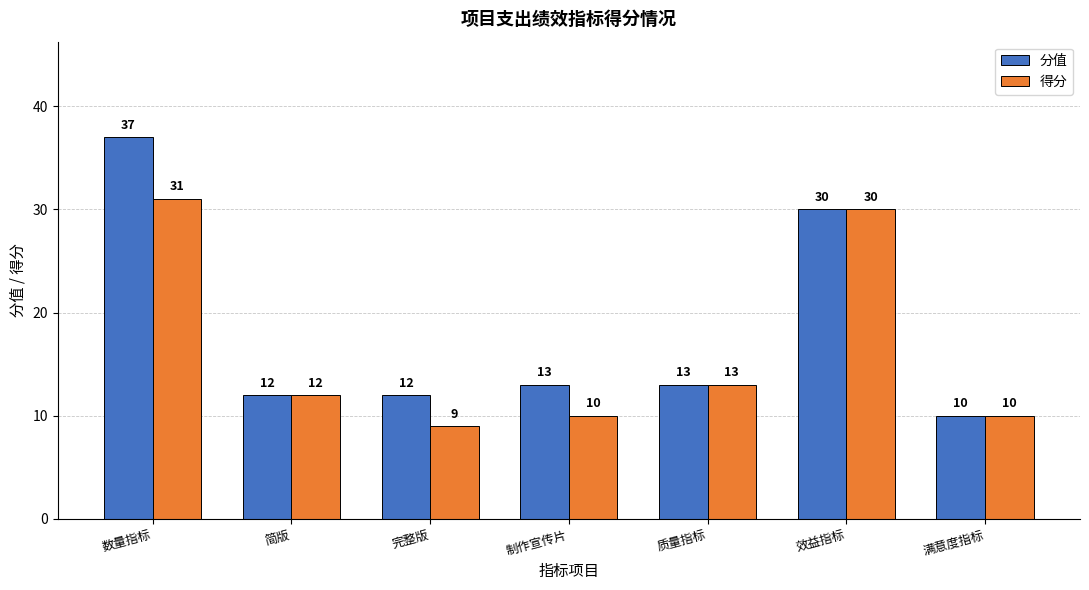

The 得分 series shows 3 at 满意度指标. True or false?

False